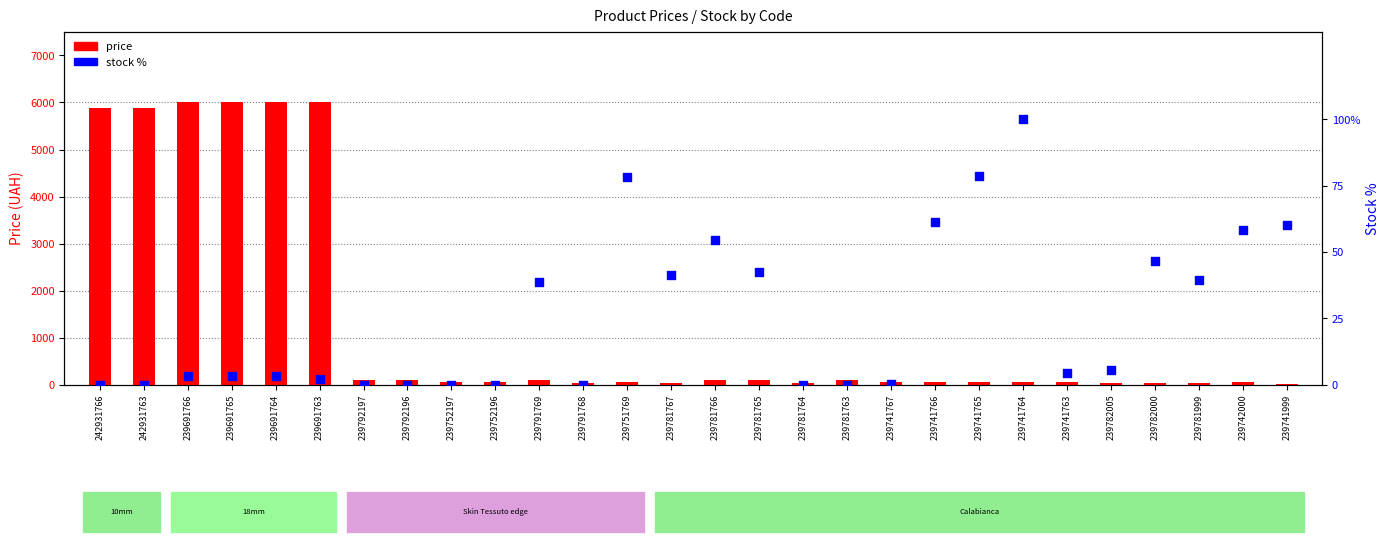

At which category is the sum across all series the highest?

239691764